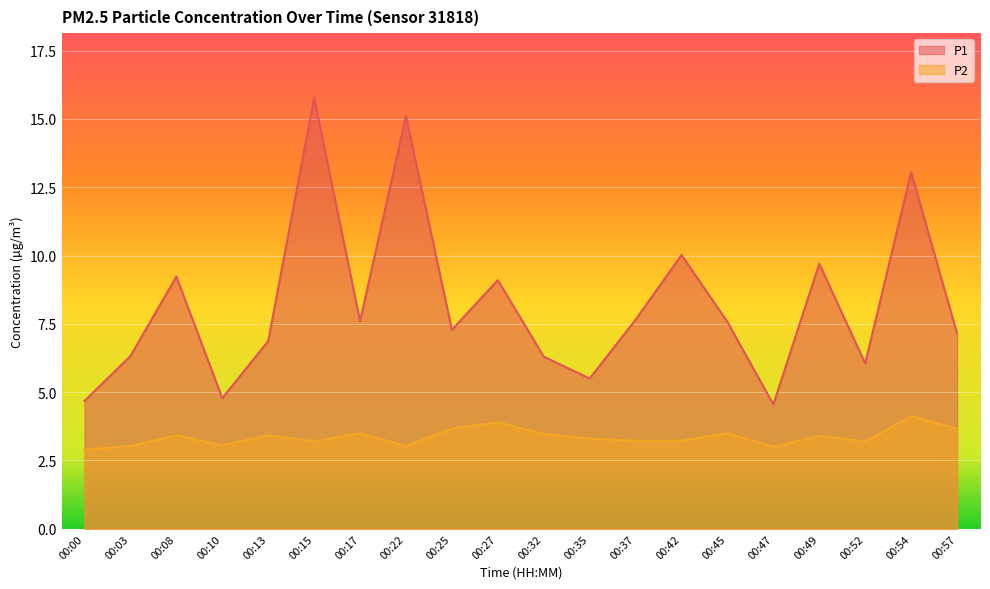

Which series has the largest total across all categories?

P1